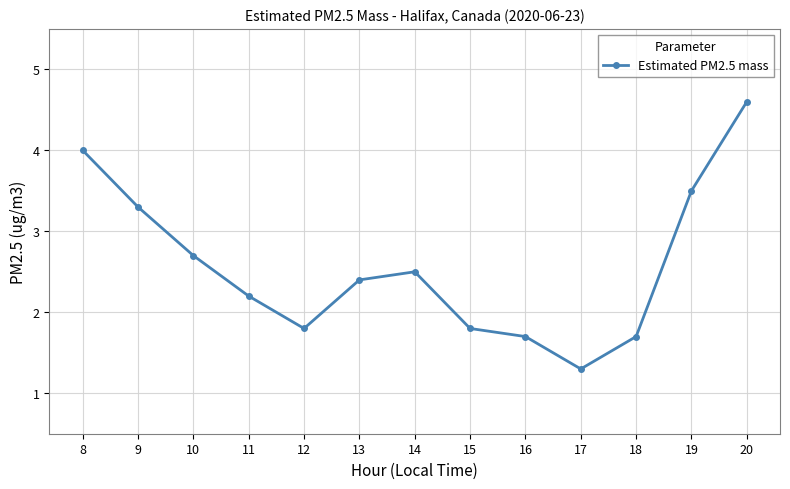

Which has a higher value, 15 or 14?

14